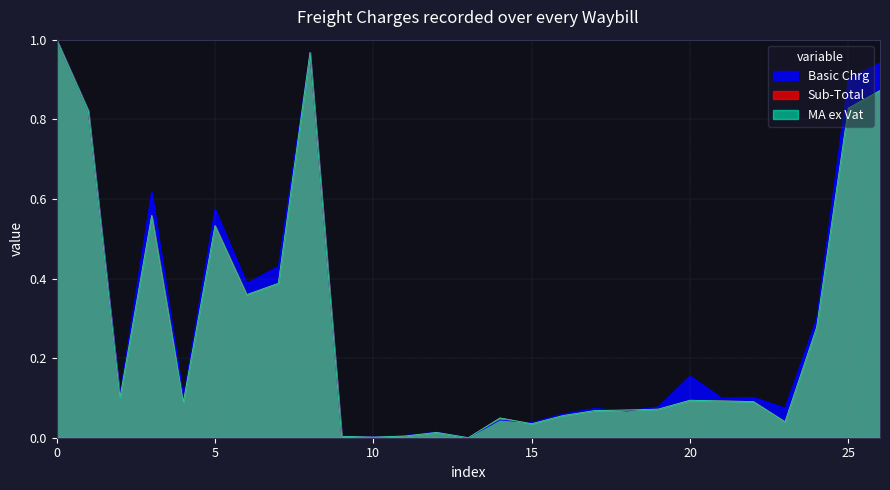

What is the label of the 26th point from the right?

2023-11-20